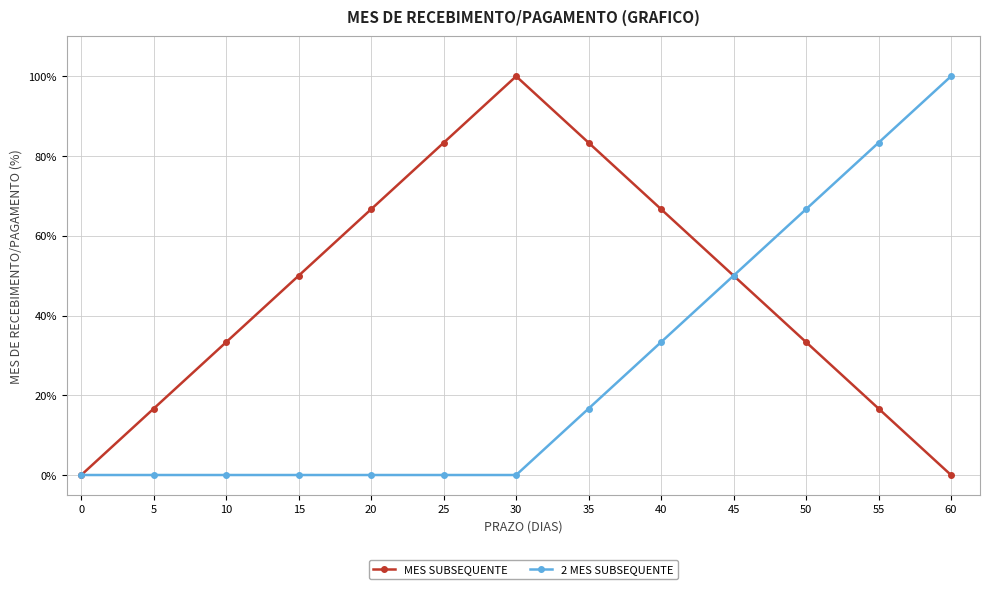

Is this an area chart (filled region under the line)?

No